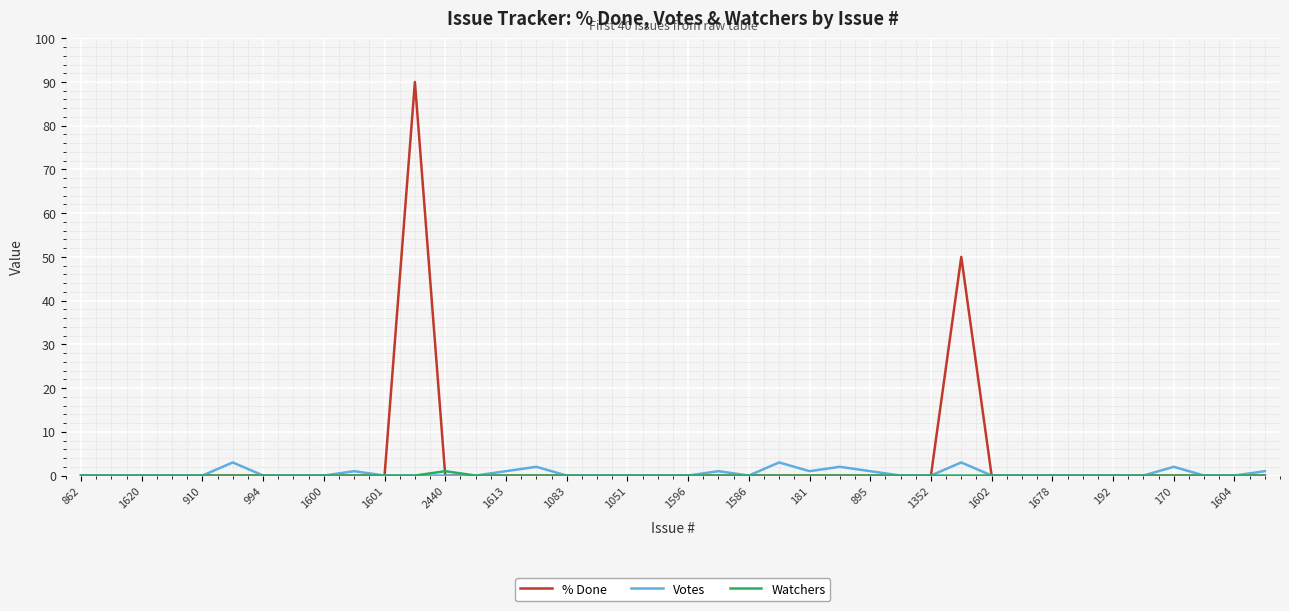

What is the greatest value displayed?

90